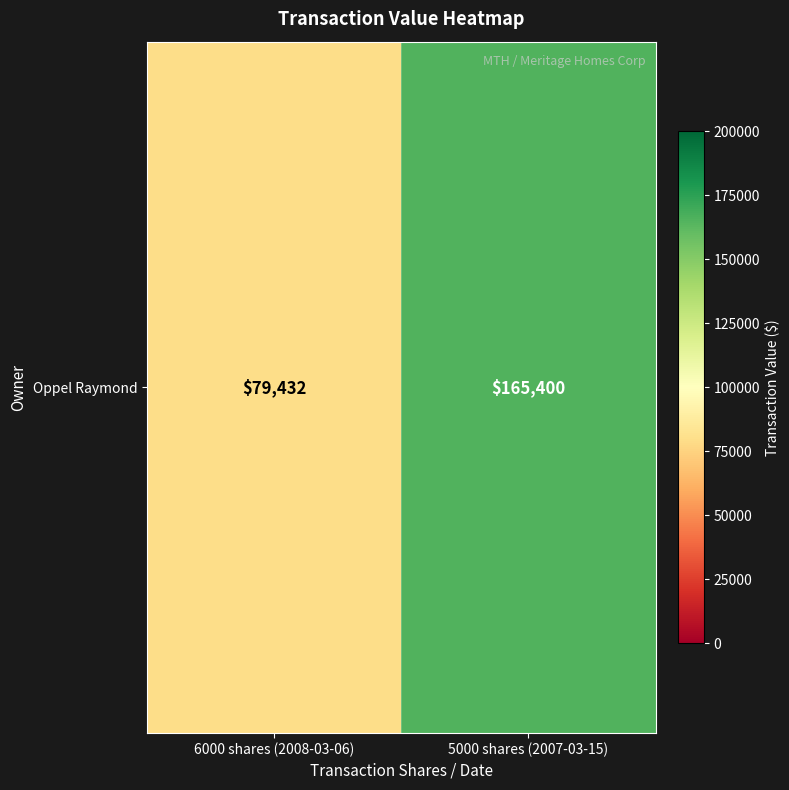

What is the change in value from 6000 shares (2008-03-06) to 5000 shares (2007-03-15)?

+85968